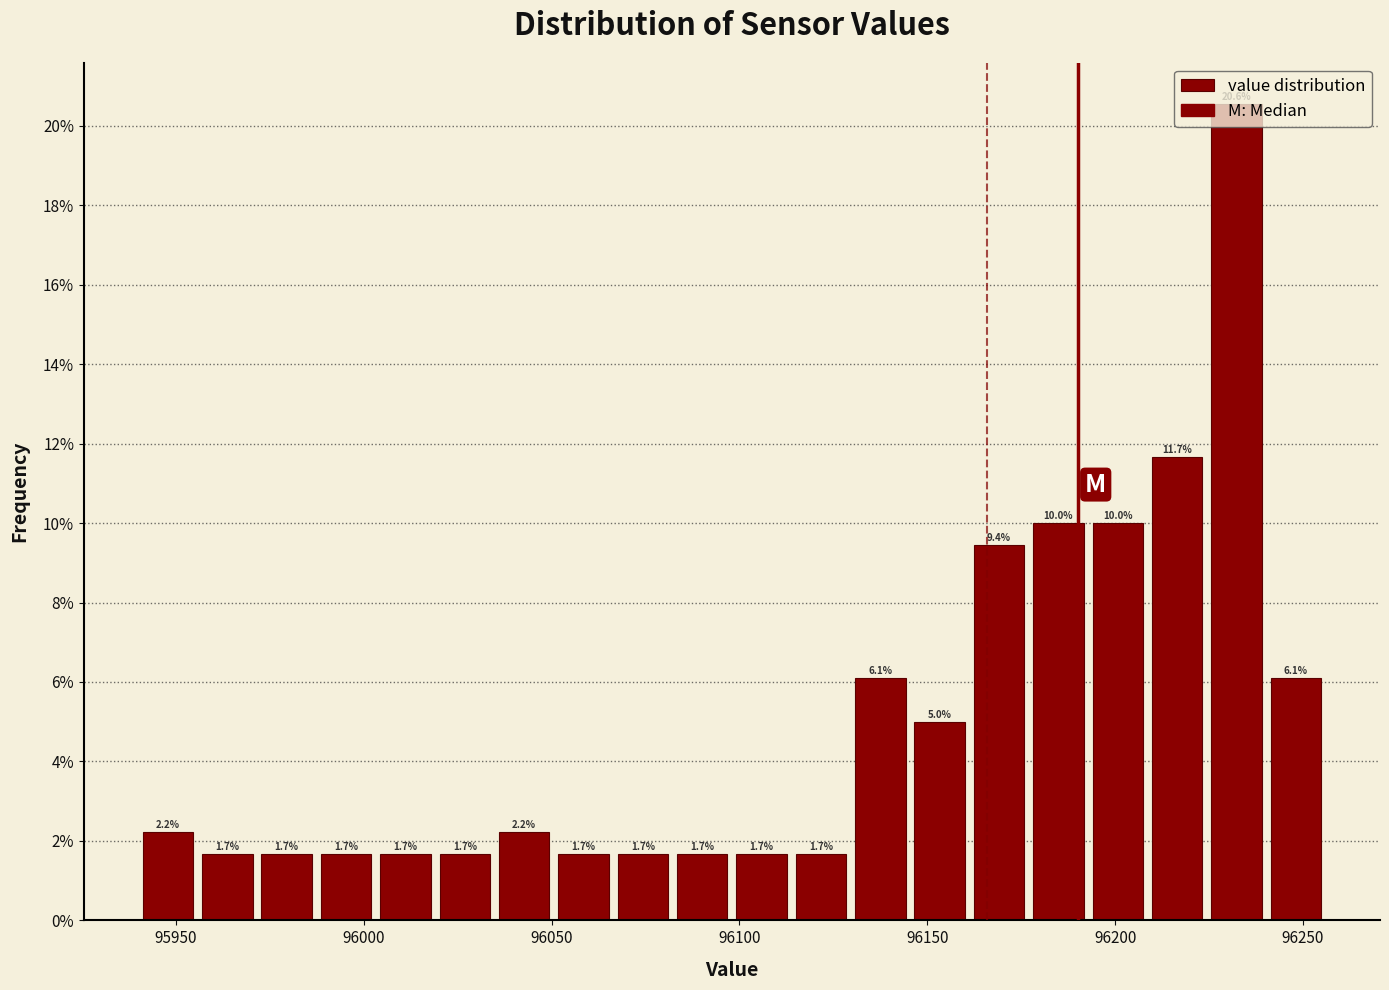

Read against the x-axis, roughly where is the centre of the tallest bar?

96230